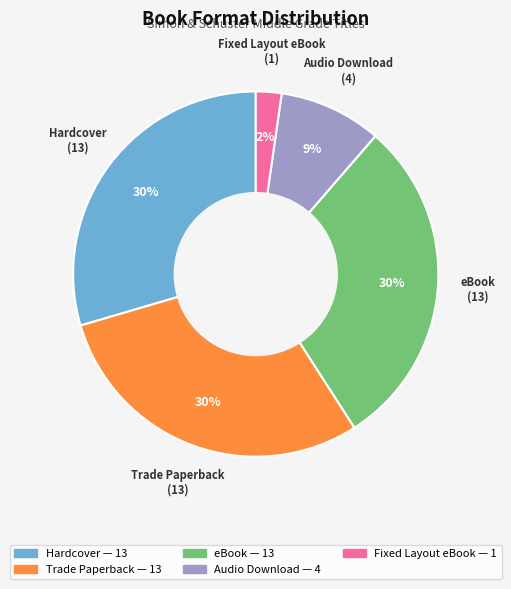

What percentage is the Fixed Layout eBook slice, to the nearest percent?

2%